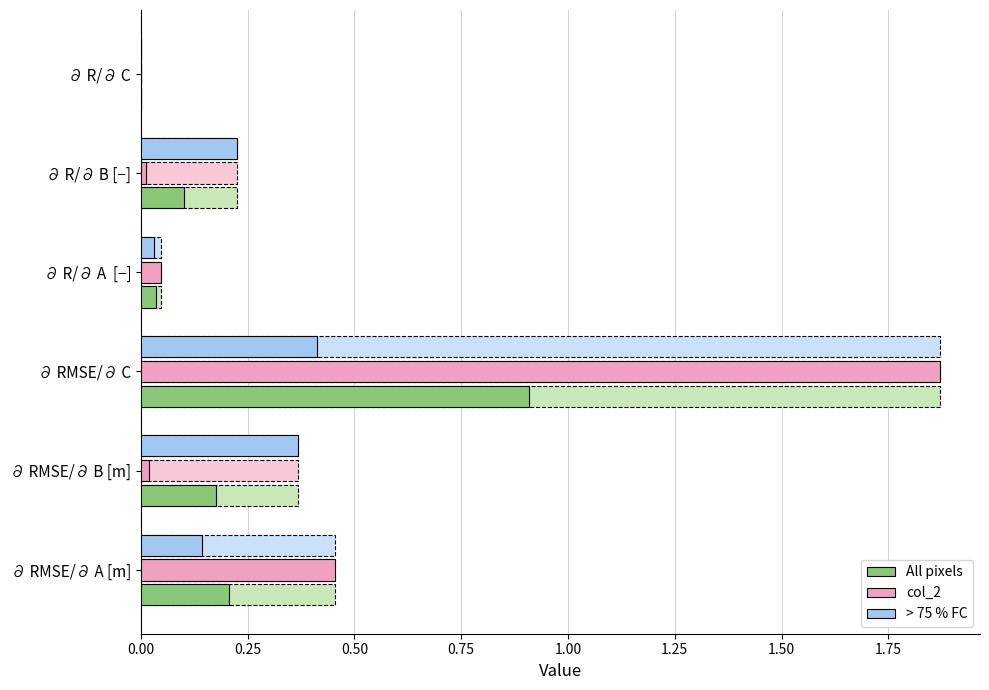

What position from the left is ∂ RMSE/∂ A [m]?

1